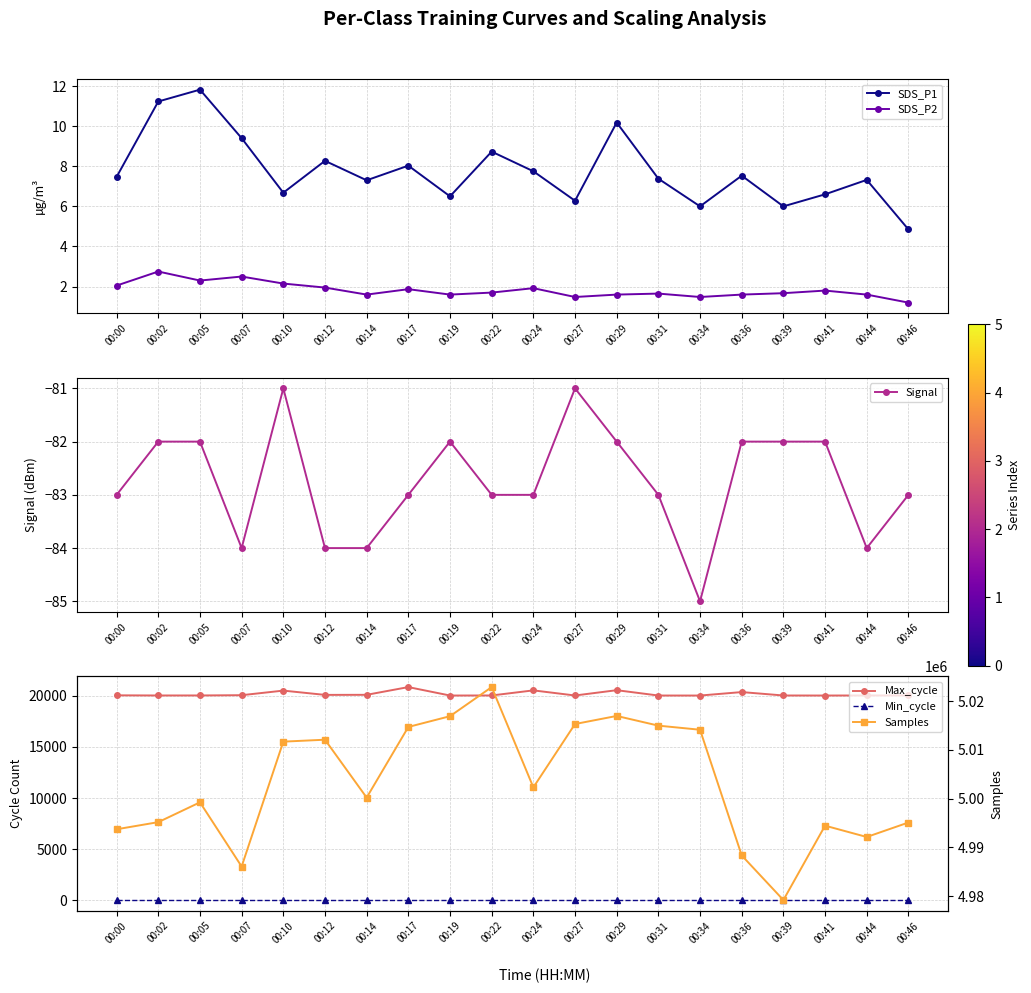

What is the value of the SDS_P1 point at the 5th from the left?

6.7